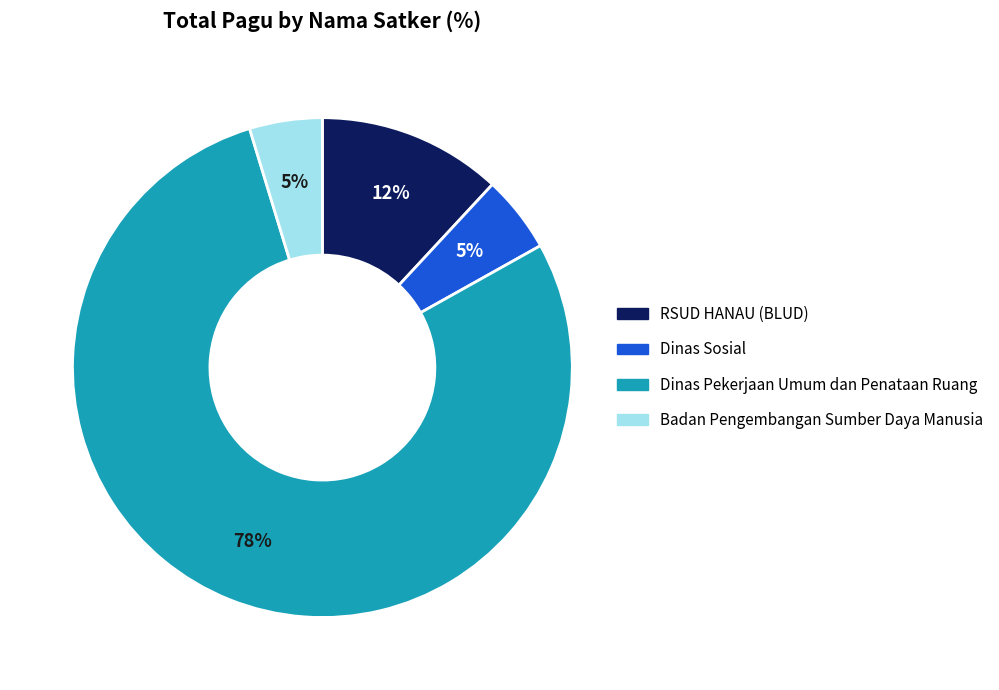

Is there any slice that represents more than half of the pie?

Yes